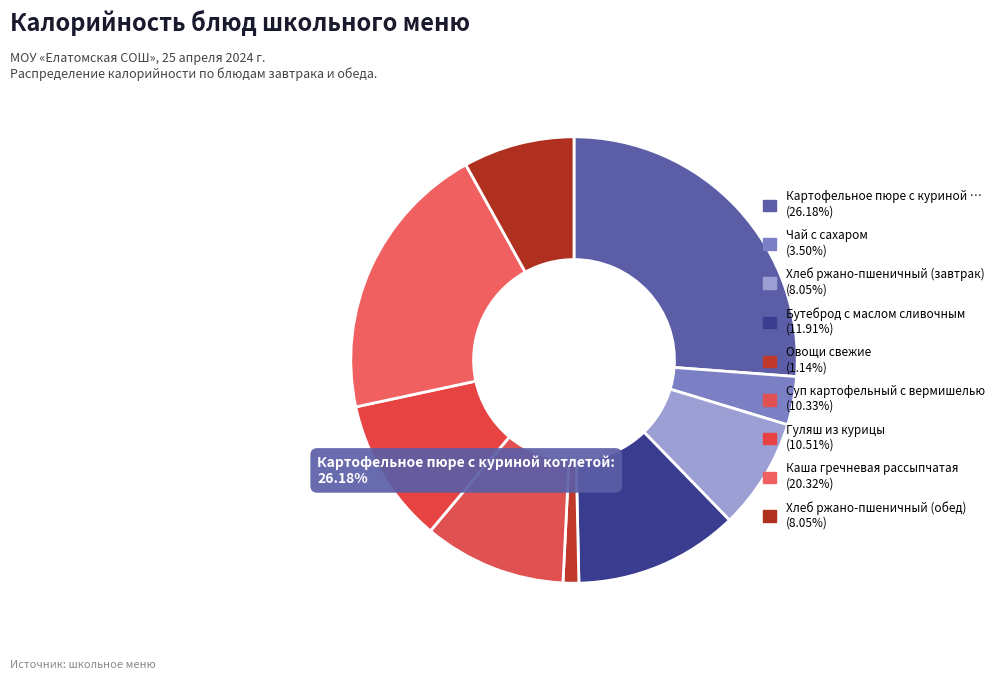

To the nearest percent, what is the average slice percentage?

11%